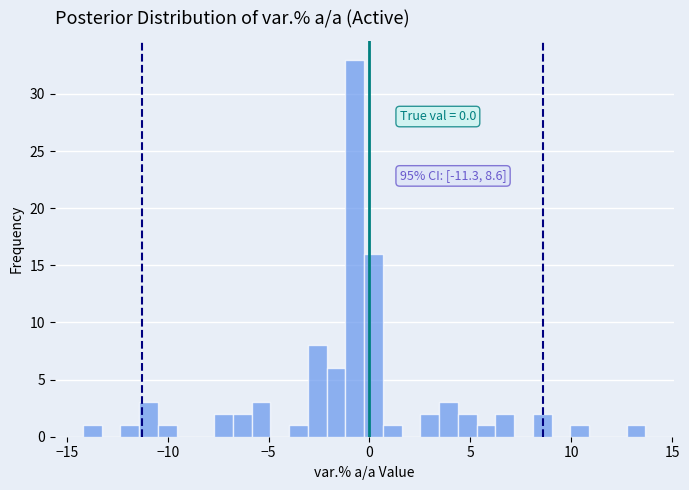

Read against the x-axis, roughly where is the centre of the tallest bar?

-0.5